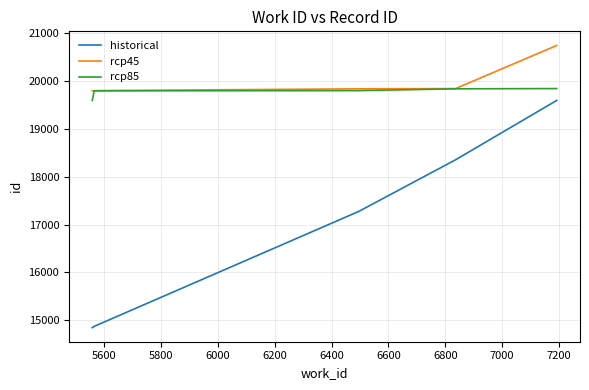

What is the greatest value displayed?

20746